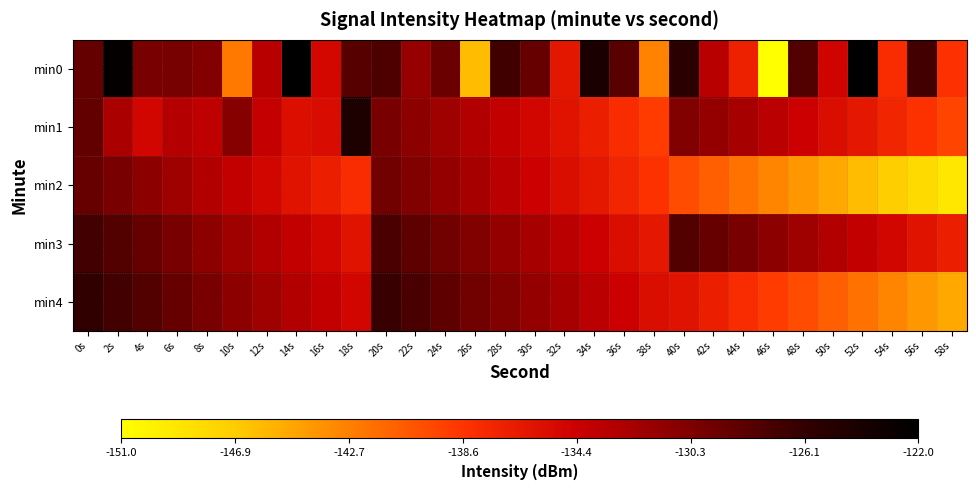

What is the smallest value displayed?

-151.0